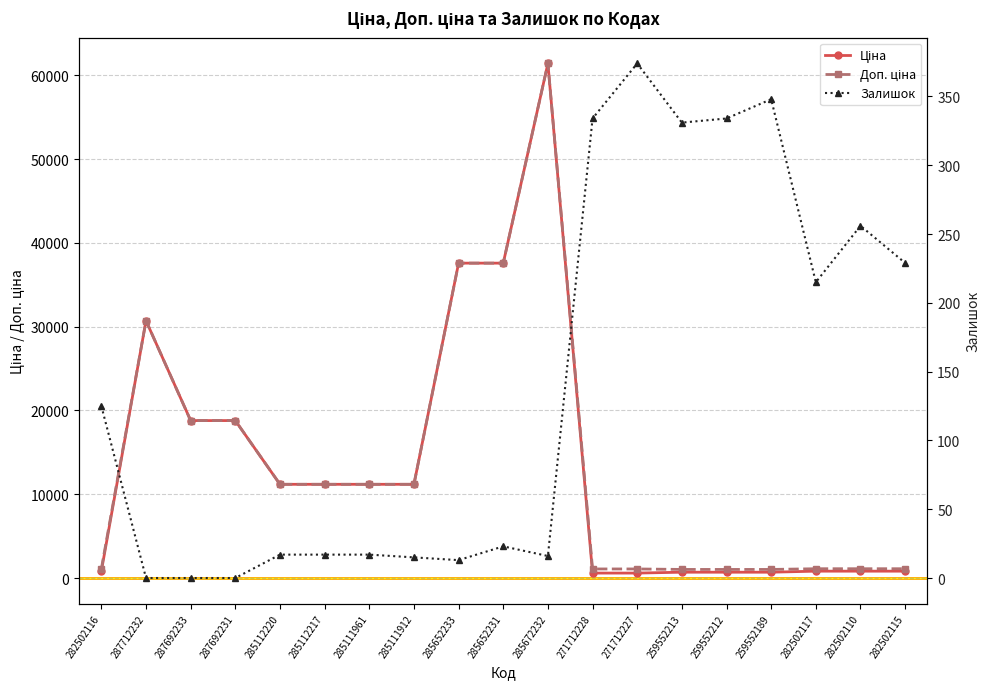

True or false: Доп. ціна and Залишок cross at least once.

False